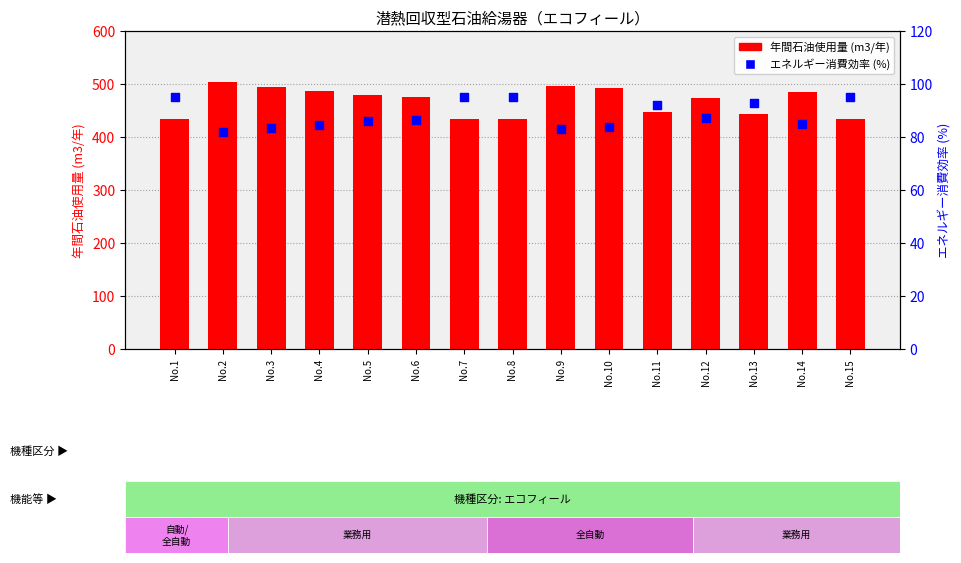

What is the total value across all series at No.8?

529.0